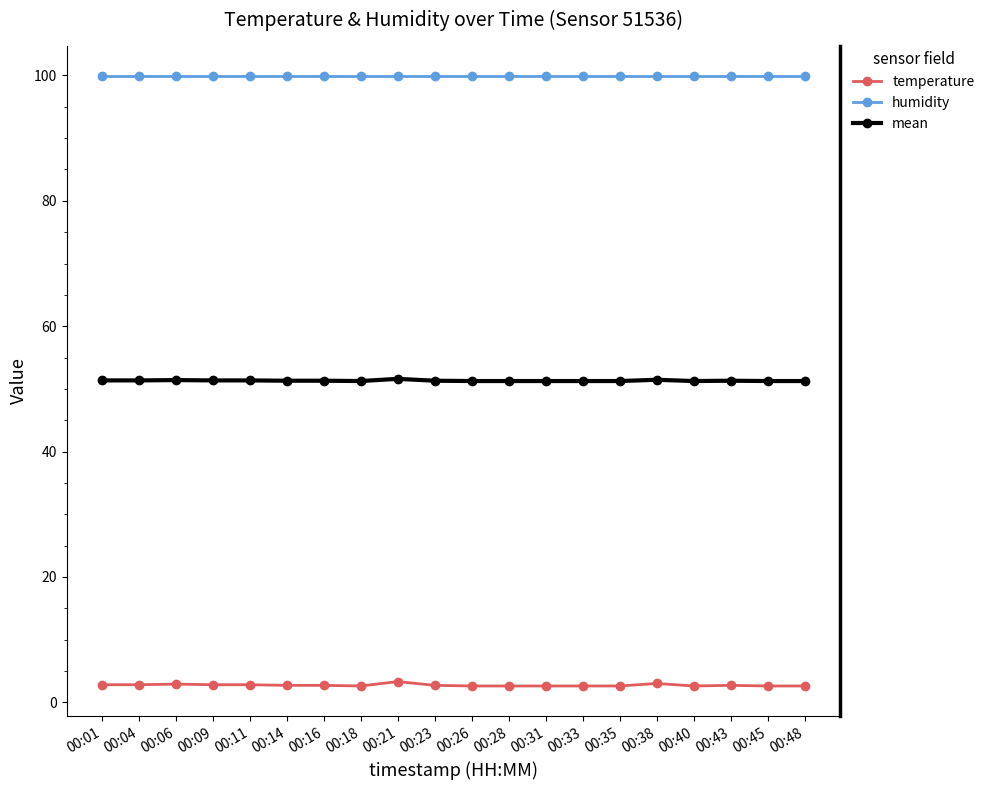

The value of mean at 00:11 is 32.8. True or false?

False